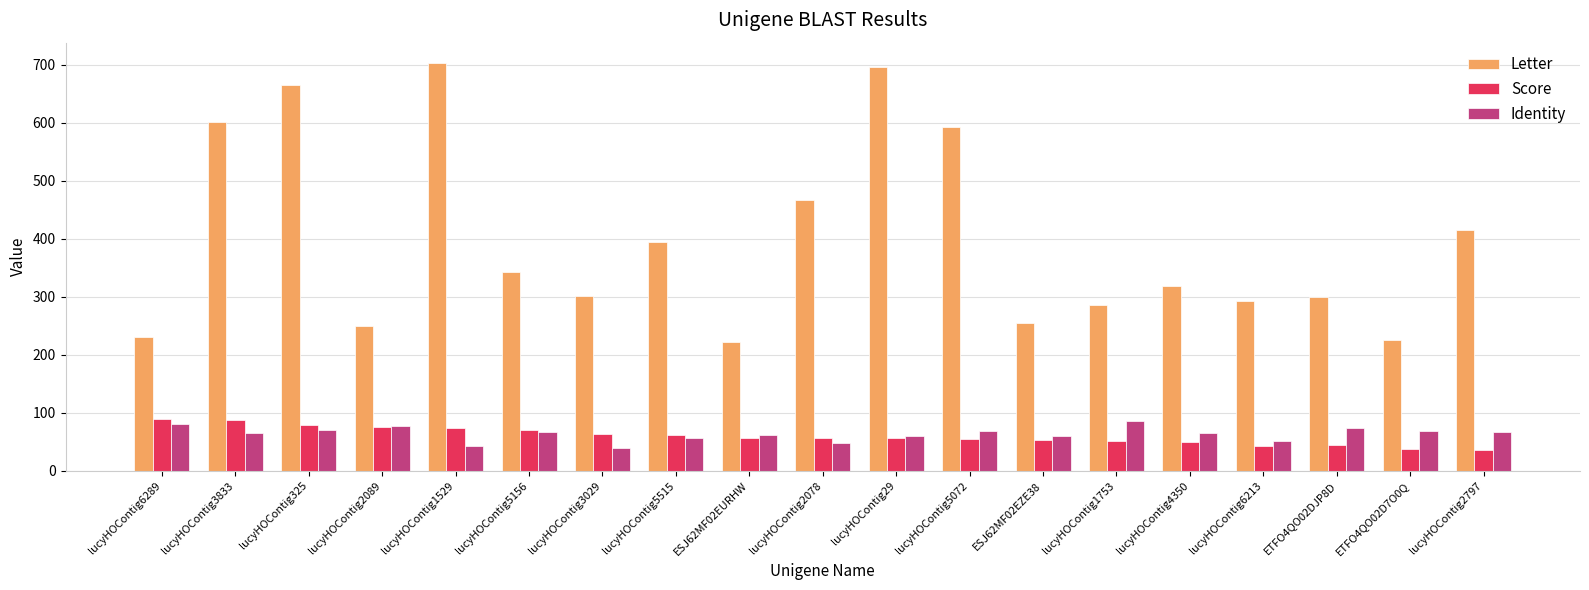

Count the number of categories in the chart.

19